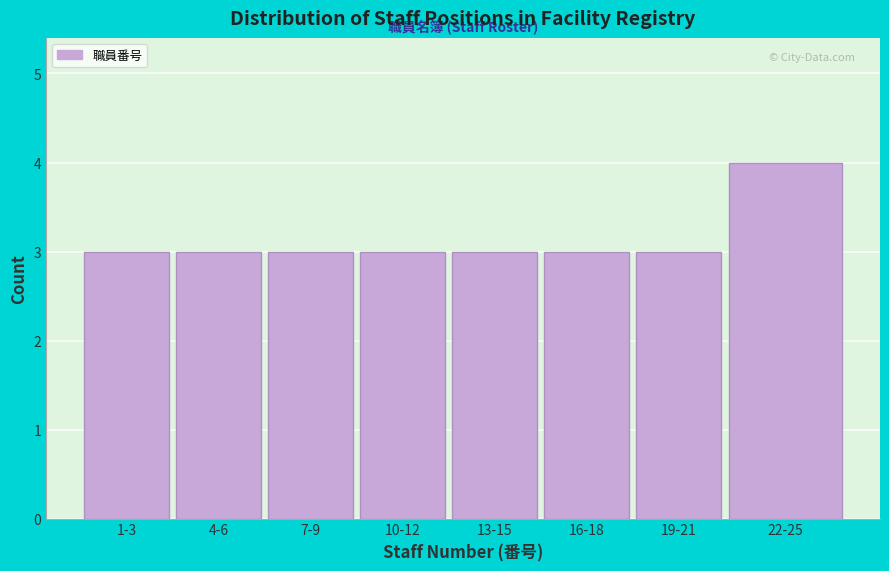

Reading right to left, transcribe all the data shown in this chart.

4	3	3	3	3	3	3	3